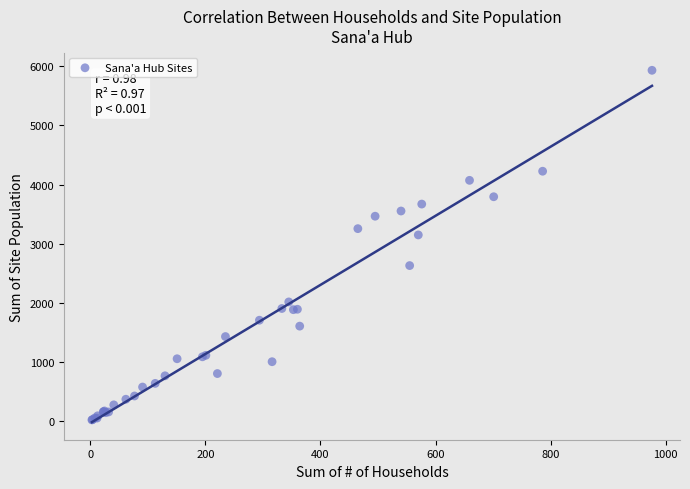

What Y value in the scatter plot is closest to 2977?

3149